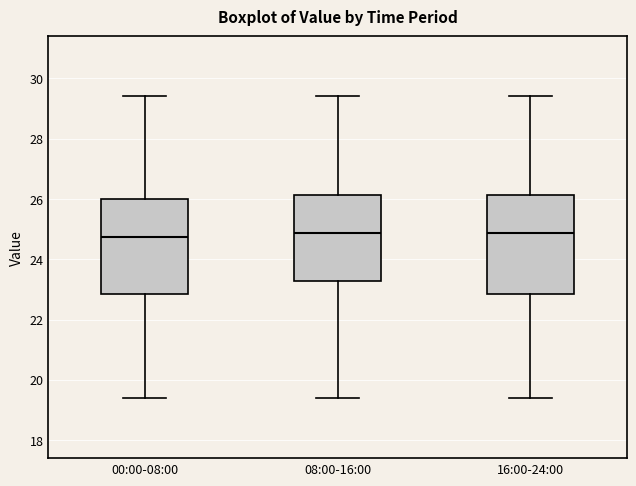

Where does the upper whisker of the box for 08:00-16:00 end on the y-axis? The values are not printed on the chart, so give them approximately, as read against the axis.

29.4